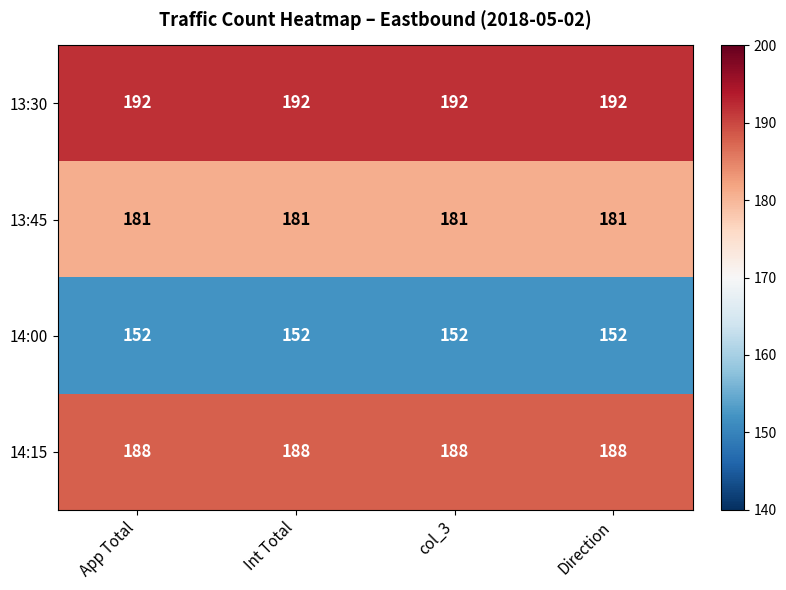

What is the average value of the 14:15 series?

188